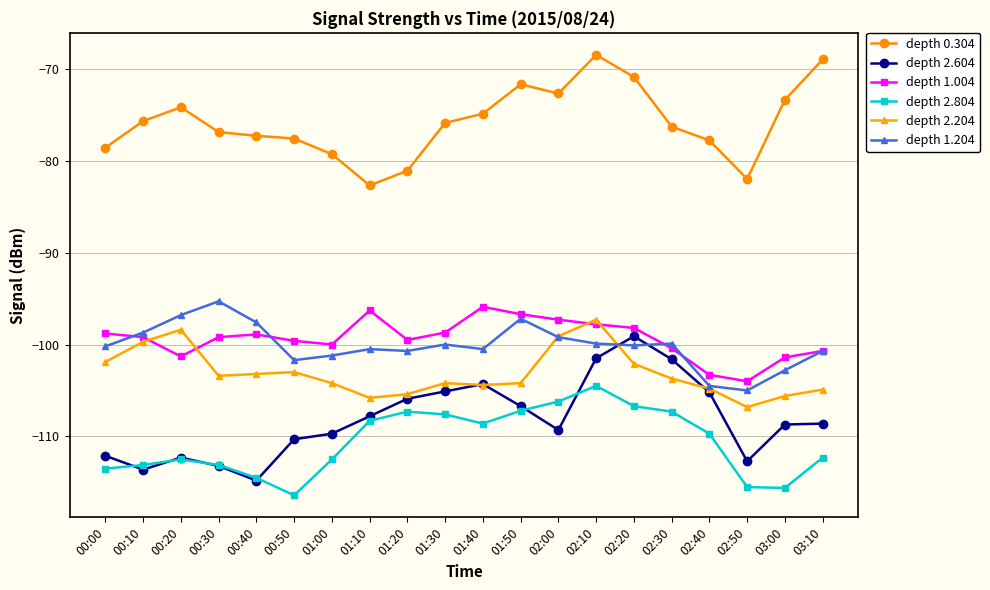

True or false: depth 1.204 has a value of -175.7 at 02:00.

False